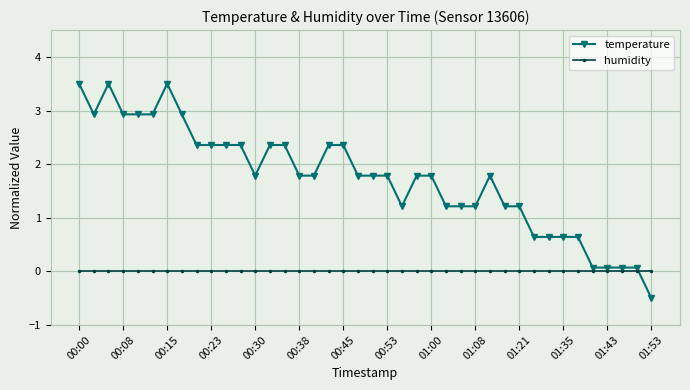

Which series has the largest total across all categories?

temperature